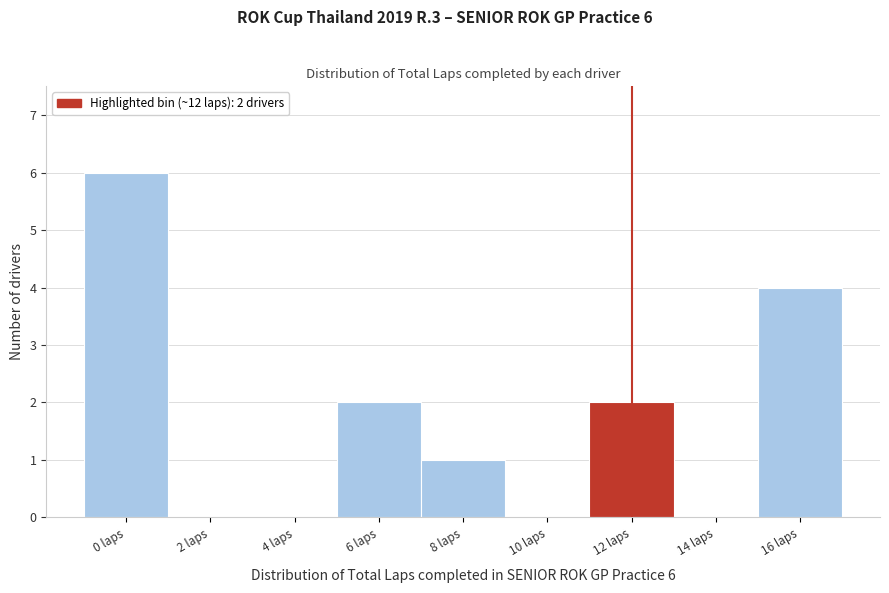

Reading left to right, transcribe all the data shown in this chart.

0 laps=6	2 laps=0	4 laps=0	6 laps=2	8 laps=1	10 laps=0	12 laps=2	14 laps=0	16 laps=4